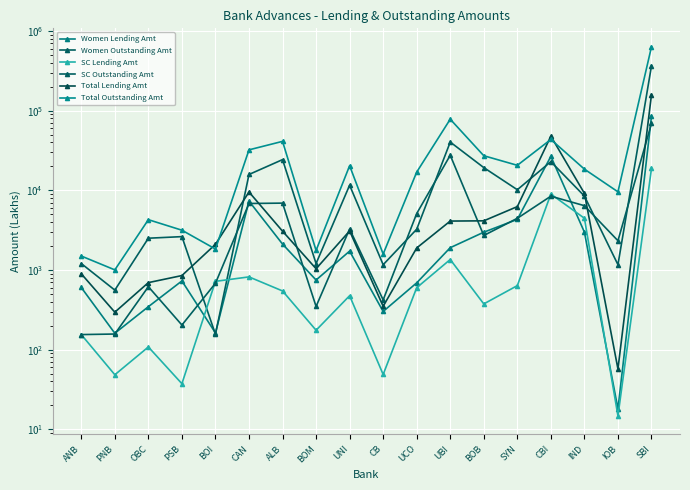

What is the total value across all series at IOB?

13164.0